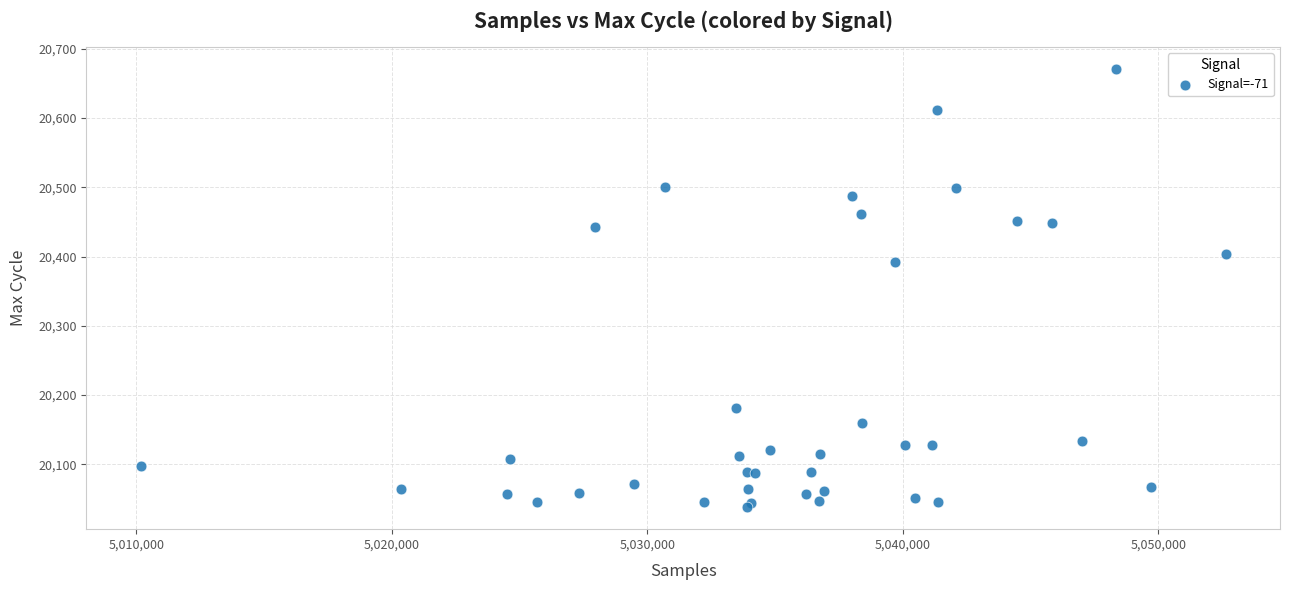

What Y value in the scatter plot is closest to 20354?

20392